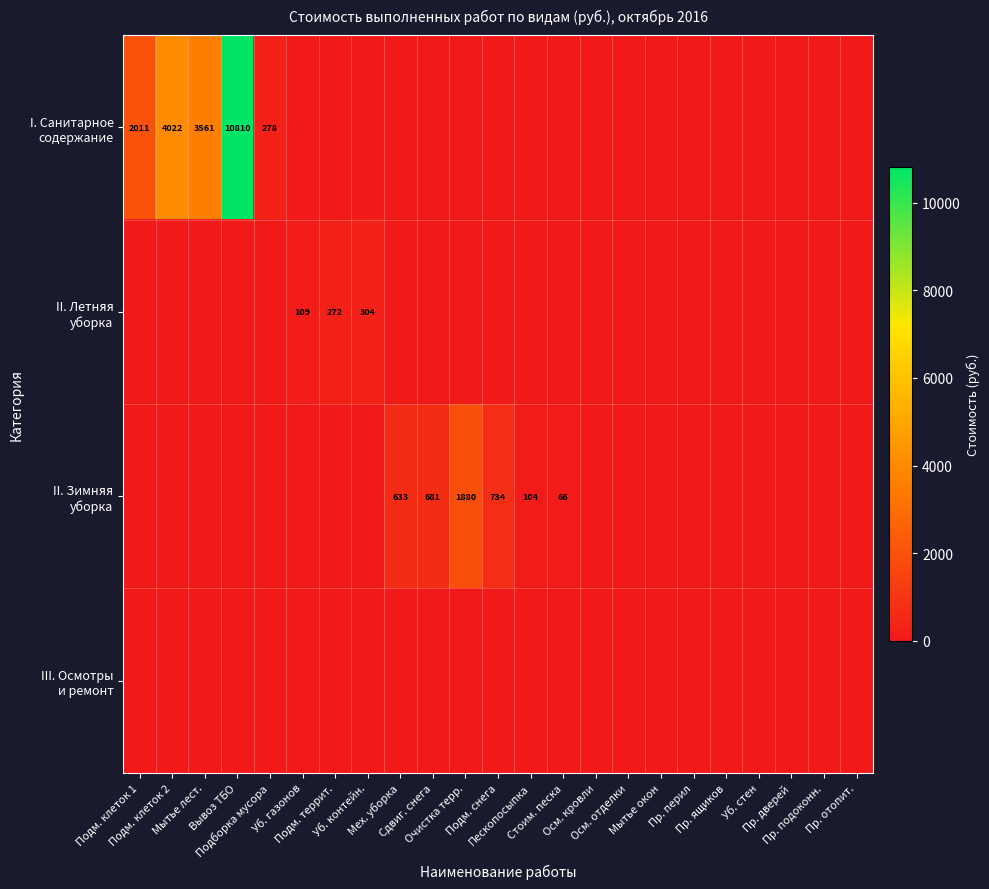

Which series has the largest total across all categories?

I. Санитарное содержание